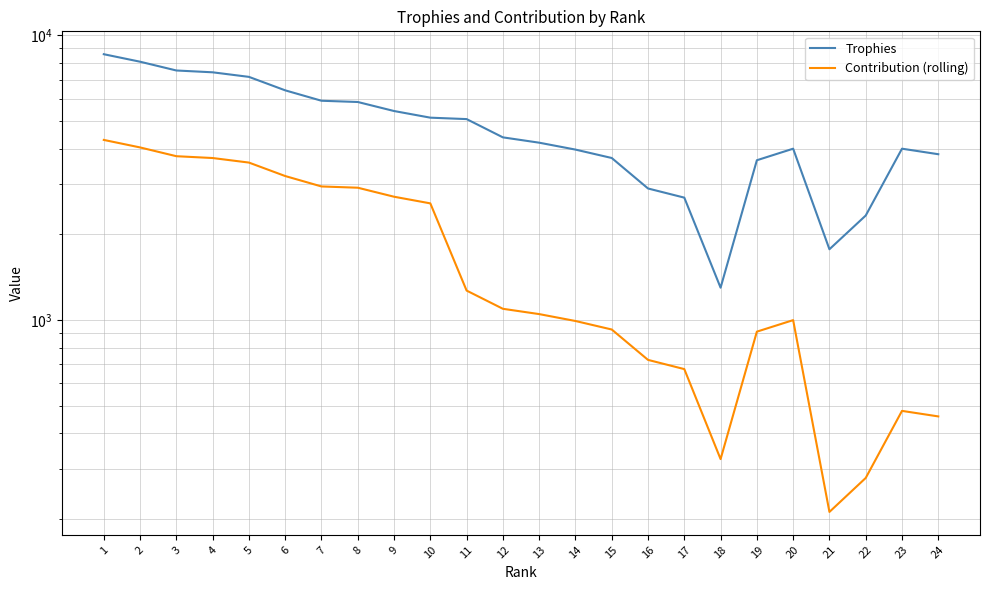

Is it true that Trophies equals 3711 at 15?

True